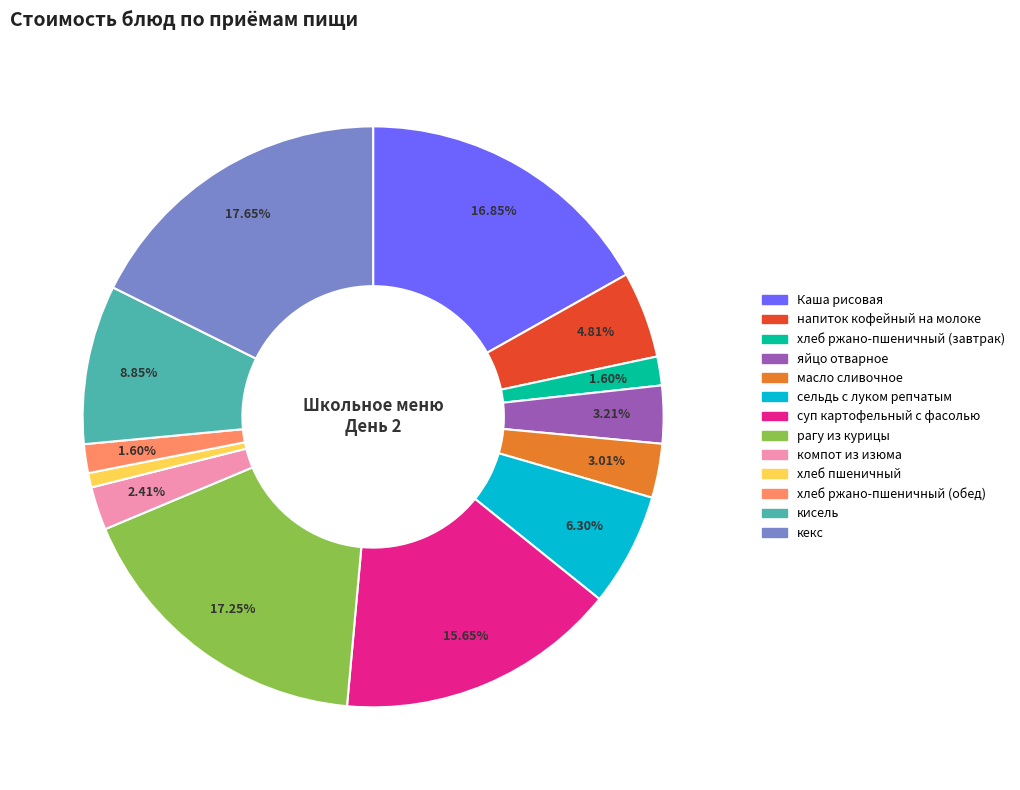

Approximately how many times larger is the value at напиток кофейный на молоке compared to хлеб ржано-пшеничный (завтрак)?

3.0